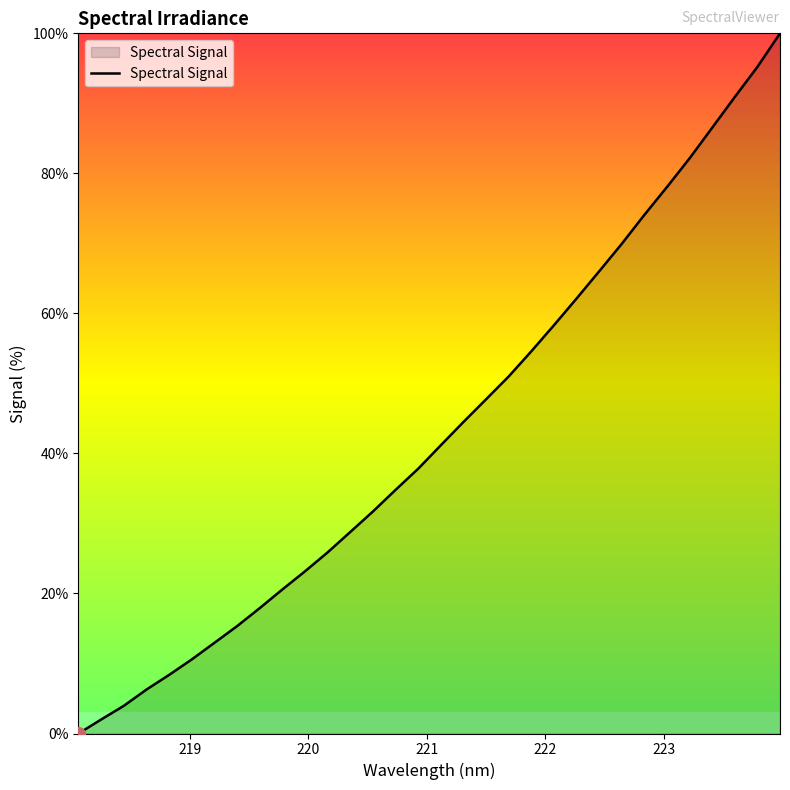

What is the difference between the maximum and minimum values?

100.0